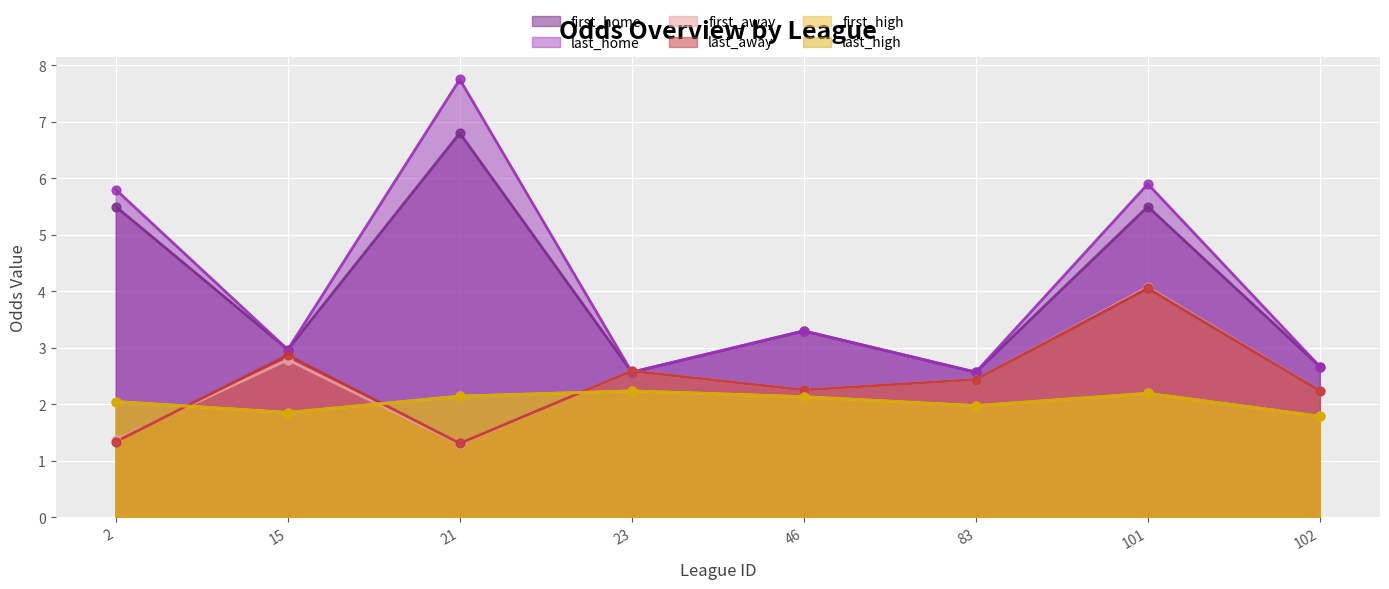

What are all the series names shown in the legend?

first_home, last_home, first_away, last_away, first_high, last_high